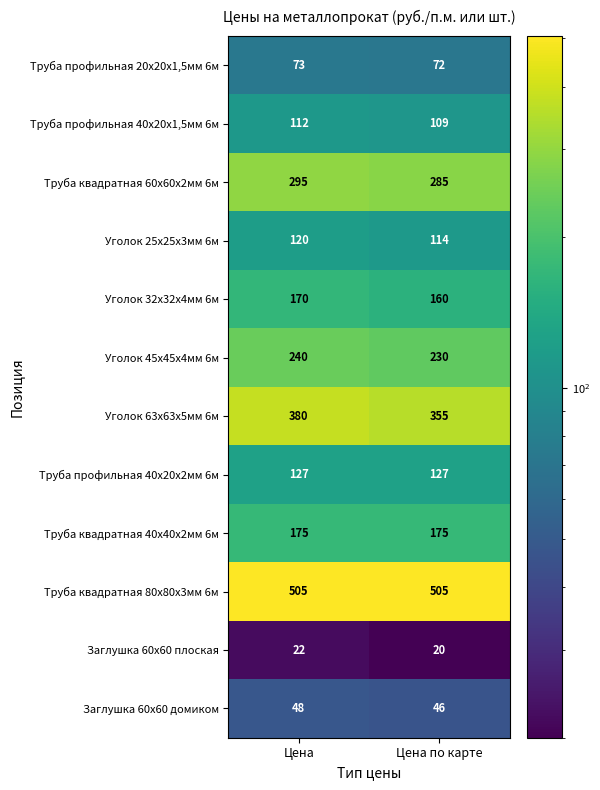

At how many categories does at least one series exceed 398?

2